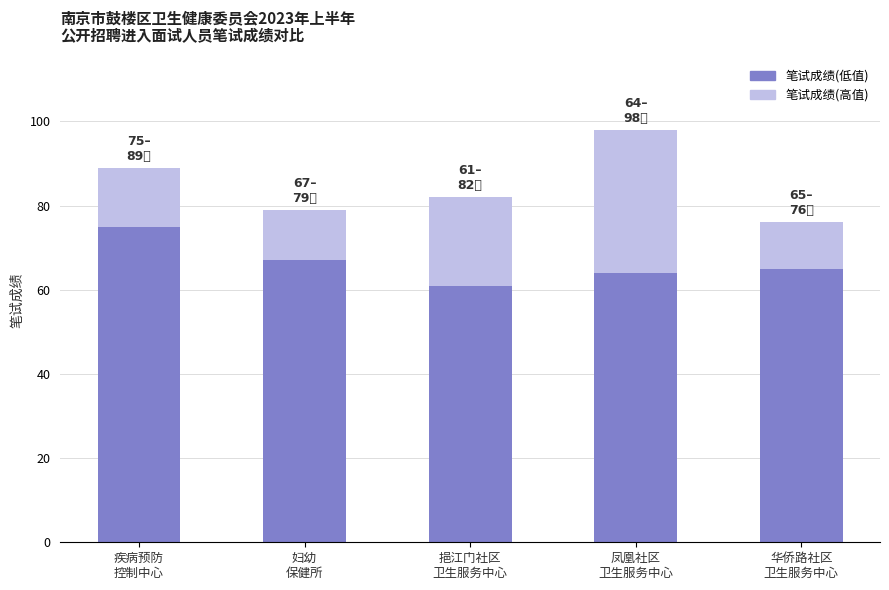

How many bars are there in total?

5